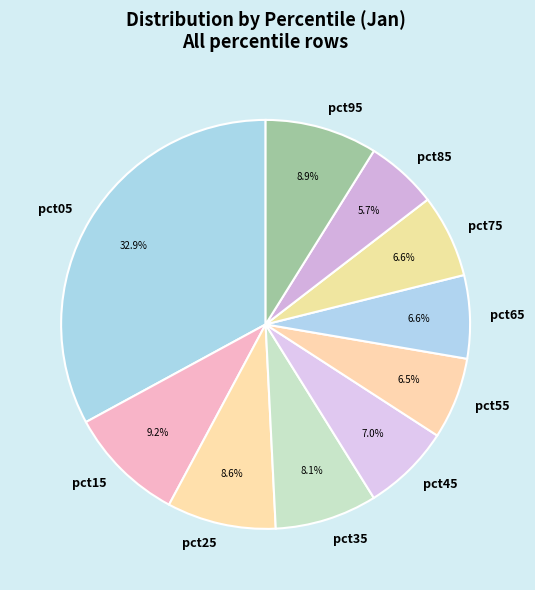

Does pct35 represent more than half of the total?

No